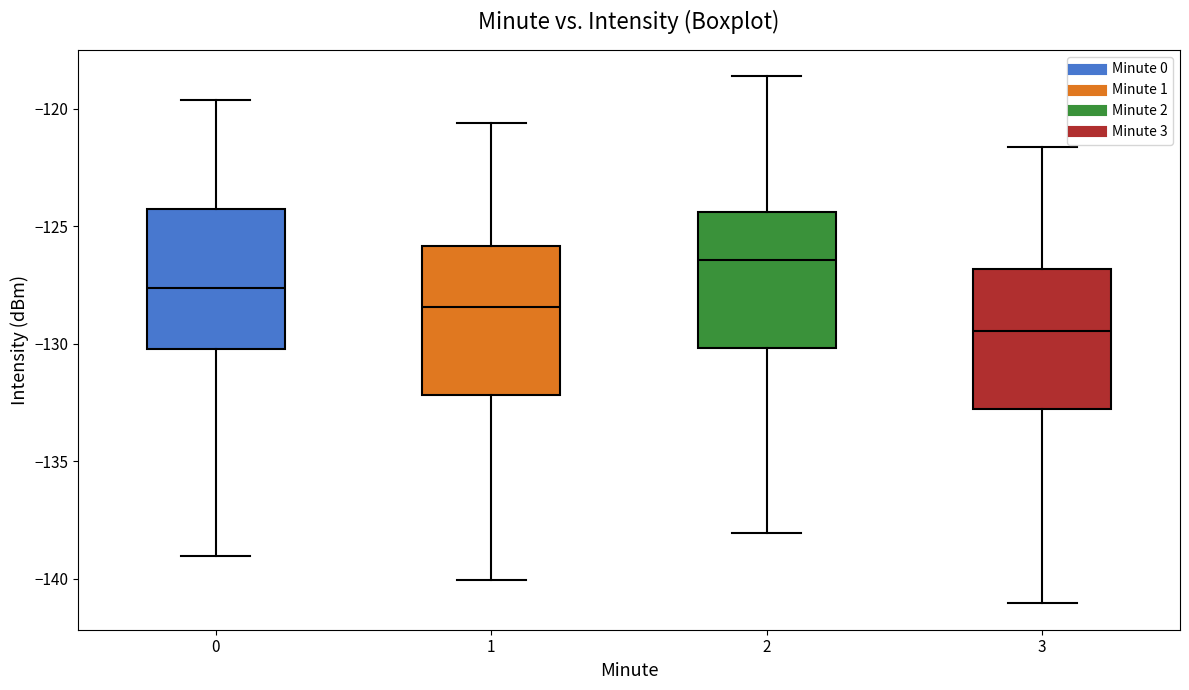

Reading left to right, transcribe this box plot: for each box, give where its median line is, the range the box spans, and where its two whiskers end, as read against the y-axis. The values are not printed on the chart, so give them approximately, as read against the axis.

0: median -127.5, box -130.0 to -124.5, whiskers -139.0 to -119.5
1: median -128.5, box -132.0 to -126.0, whiskers -140.0 to -120.5
2: median -126.5, box -130.0 to -124.5, whiskers -138.0 to -118.5
3: median -129.5, box -133.0 to -127.0, whiskers -141.0 to -121.5